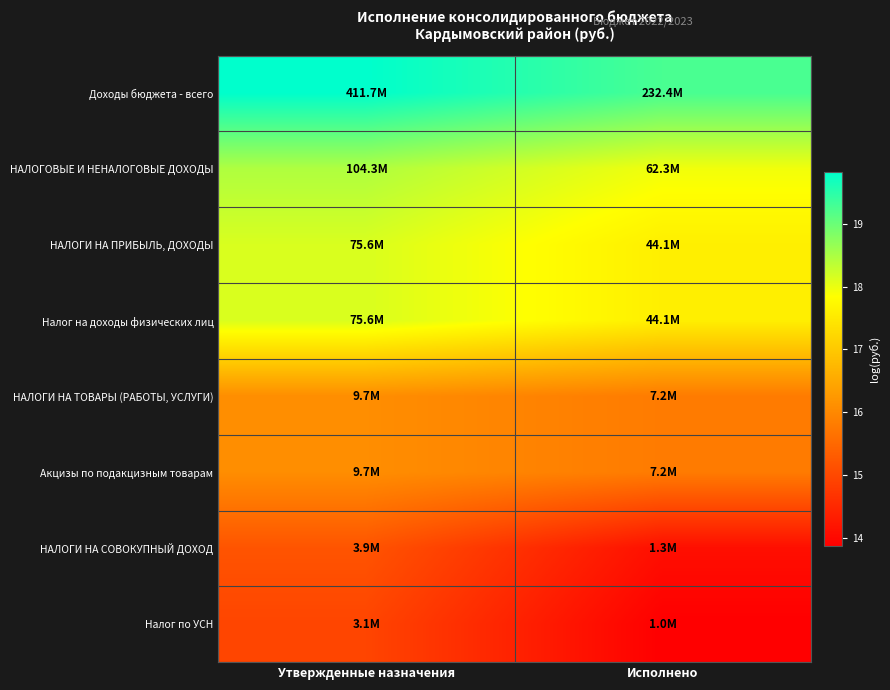

Reading right to left, what are all the values shown in this chart?

Доходы бюджета - всего: Исполнено=19.3	Утвержденные назначения=19.8
НАЛОГОВЫЕ И НЕНАЛОГОВЫЕ ДОХОДЫ: Исполнено=17.9	Утвержденные назначения=18.5
НАЛОГИ НА ПРИБЫЛЬ, ДОХОДЫ: Исполнено=17.6	Утвержденные назначения=18.1
Налог на доходы физических лиц: Исполнено=17.6	Утвержденные назначения=18.1
НАЛОГИ НА ТОВАРЫ (РАБОТЫ, УСЛУГИ): Исполнено=15.8	Утвержденные назначения=16.1
Акцизы по подакцизным товарам: Исполнено=15.8	Утвержденные назначения=16.1
НАЛОГИ НА СОВОКУПНЫЙ ДОХОД: Исполнено=14.1	Утвержденные назначения=15.2
Налог по УСН: Исполнено=13.9	Утвержденные назначения=14.9